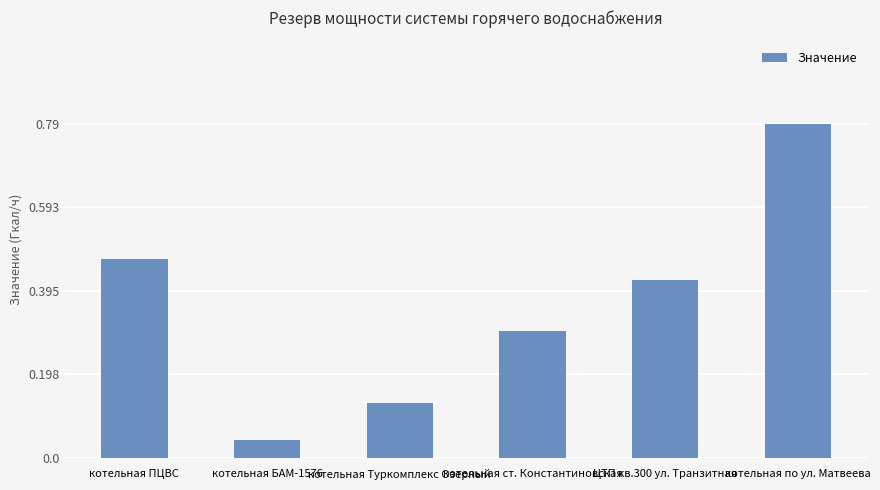

What position from the right is ЦТП кв.300 ул. Транзитная?

2